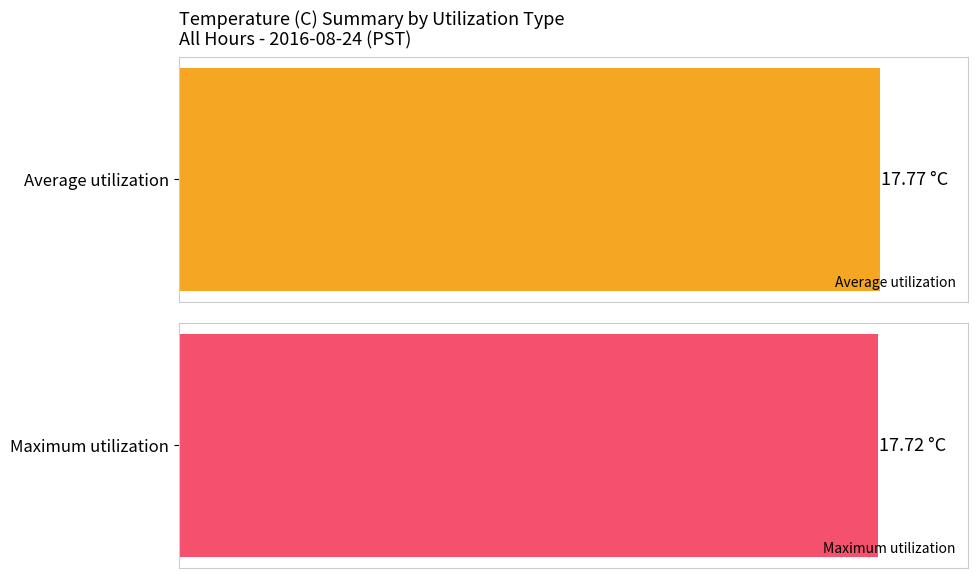

What is the value of the Maximum utilization bar at the 5th from the left?

17.7